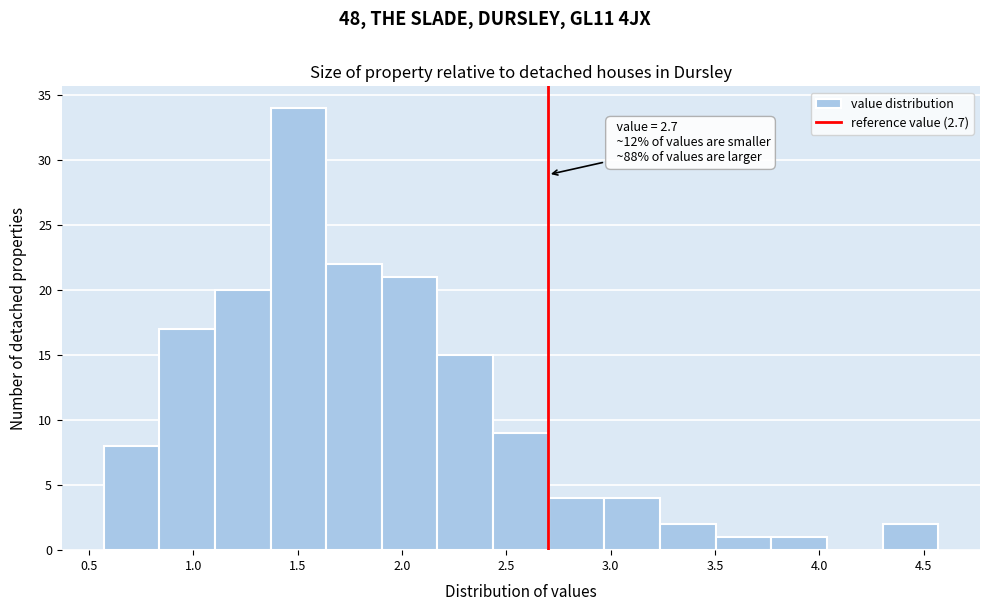

Over which range of the x-axis is the bar tallest?

1.35 to 1.65